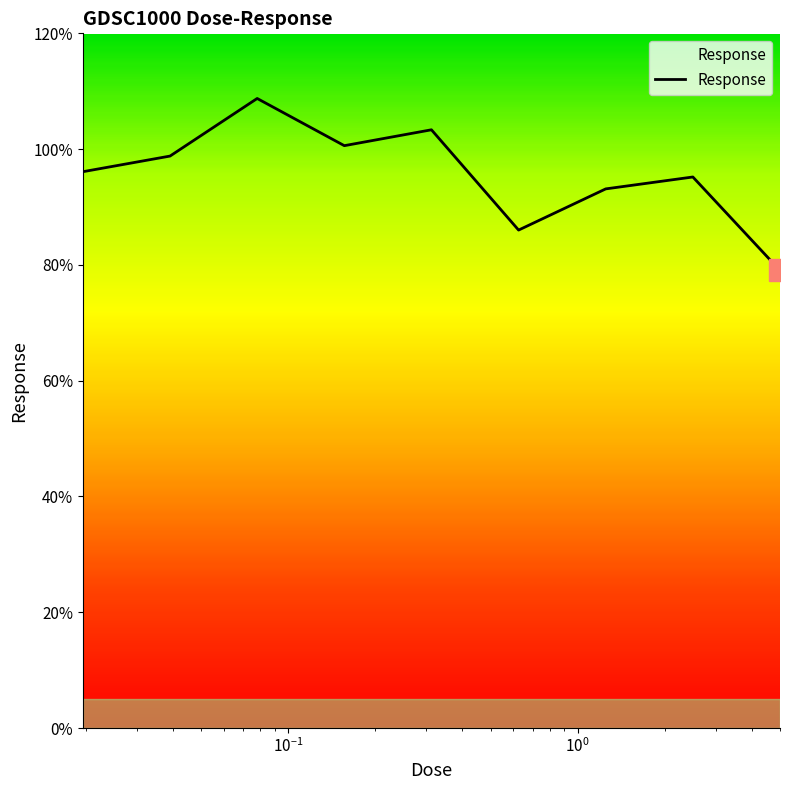

Does the chart have visible grid lines?

No